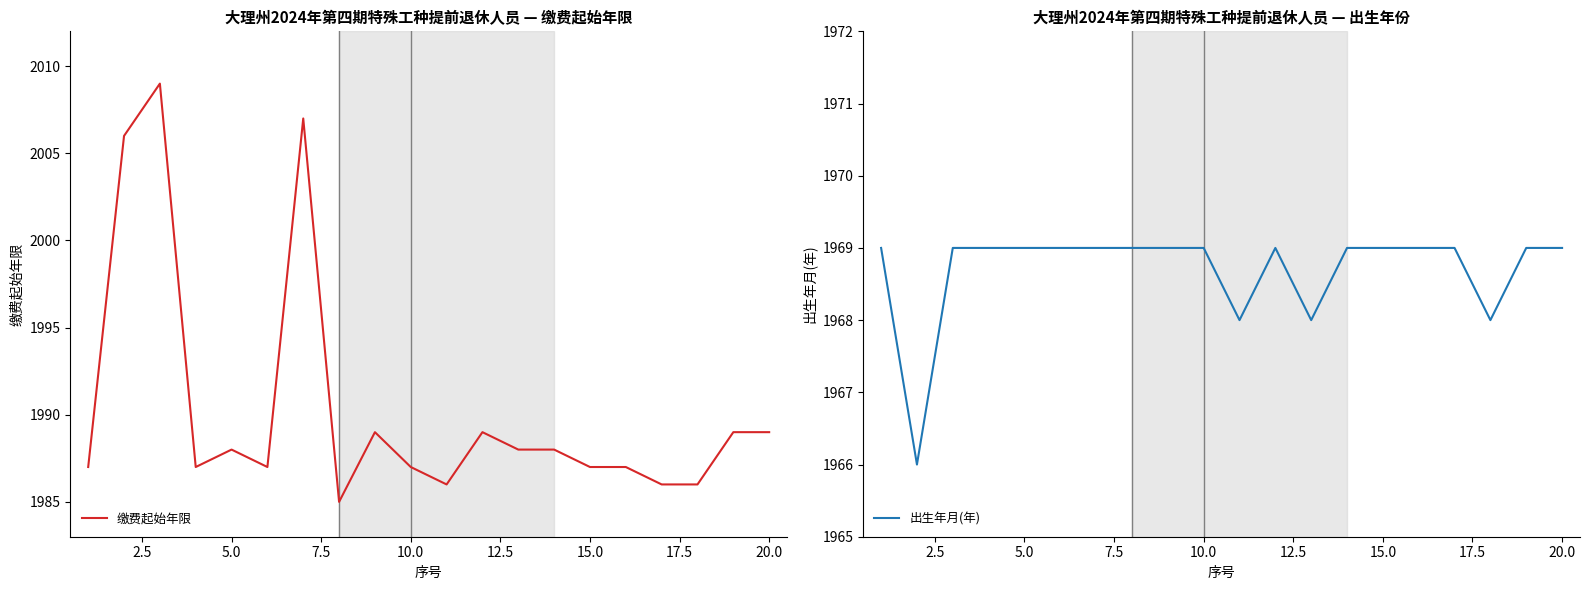

How many data points in 出生年月(年) are less than 1969?

4